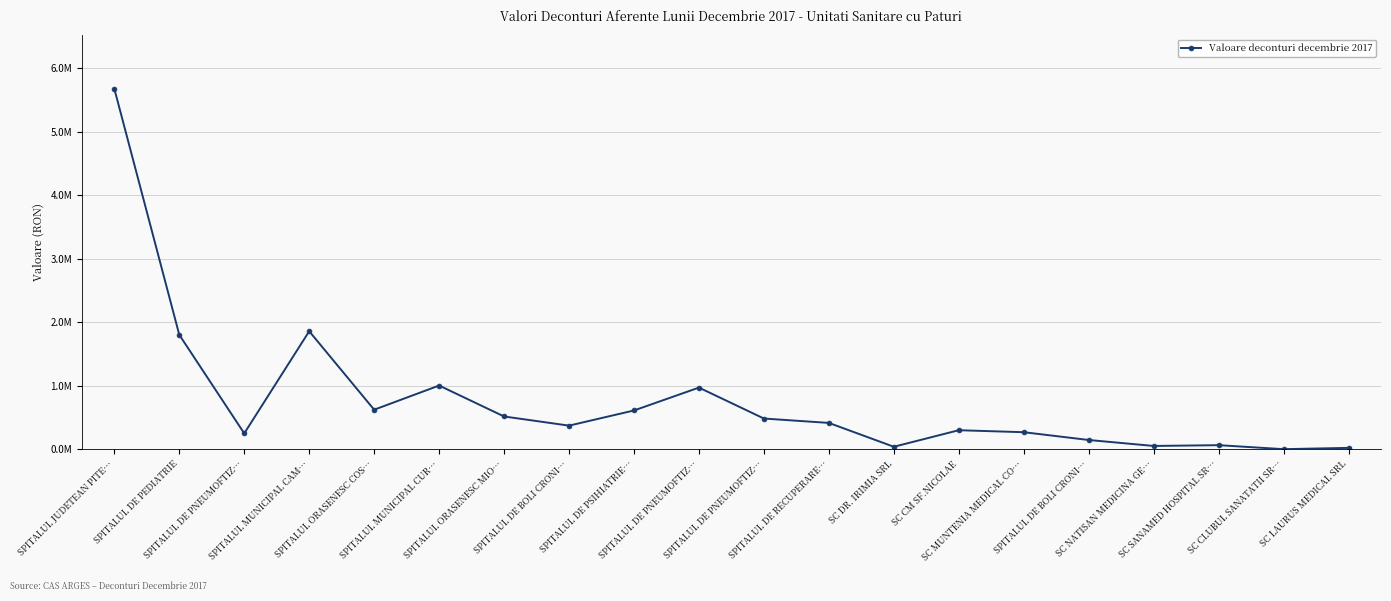

True or false: the data shows 91393.5 at SC SANAMED HOSPITAL SR….

False